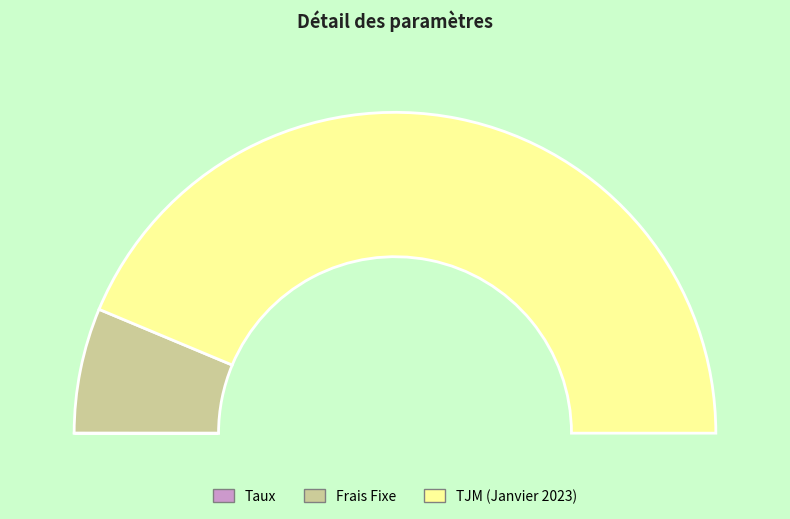

Is TJM (Janvier 2023) the majority of the pie?

Yes